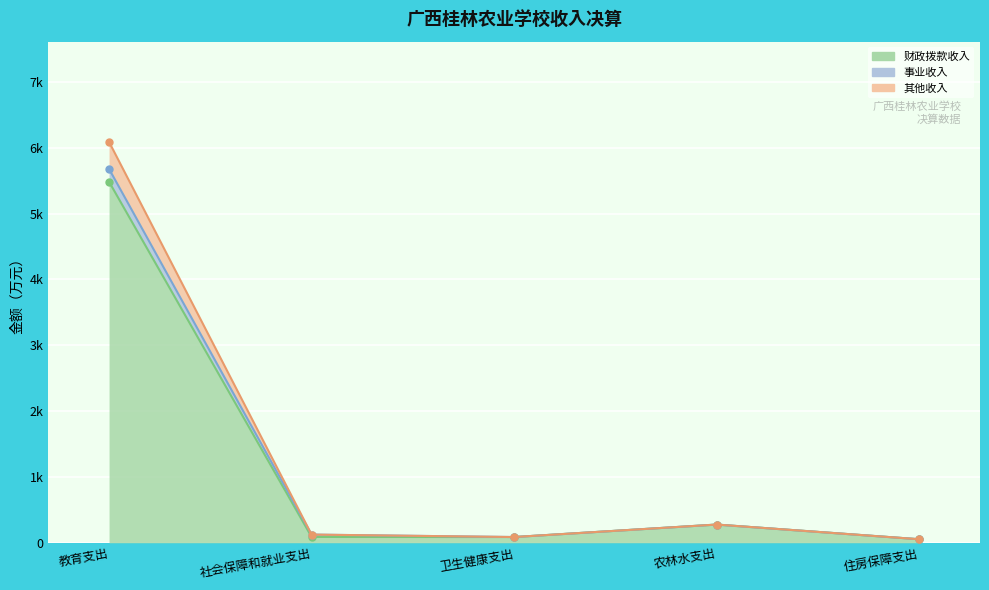

How many lines are shown in the chart?

3